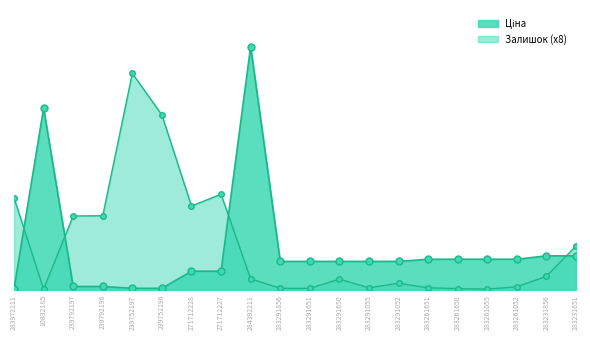

What is the difference between the maximum and minimum values in the Залишок series?

6728.0